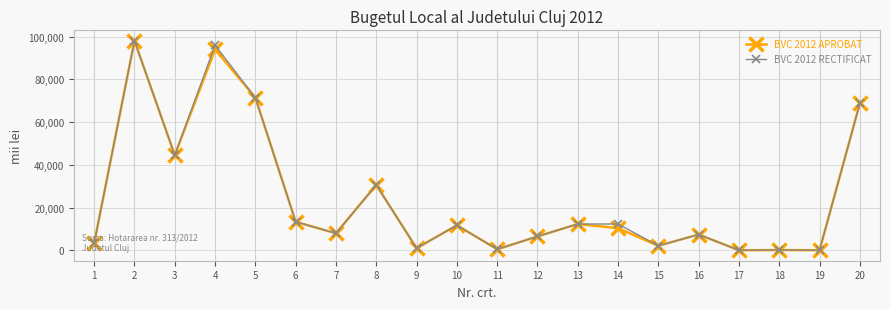

How many values in the BVC 2012 APROBAT series are below 10329?

10